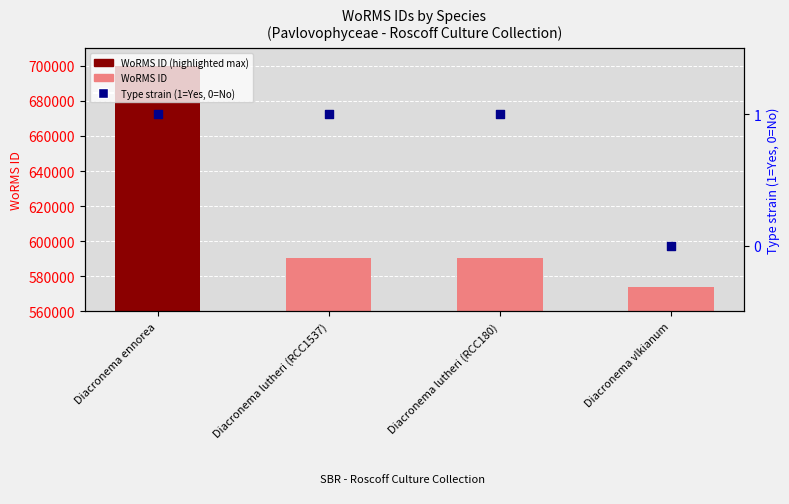

Is the value of WoRMS ID at Diacronema ennorea greater than the value of Type strain (1=Yes, 0=No) at Diacronema lutheri (RCC1537)?

Yes